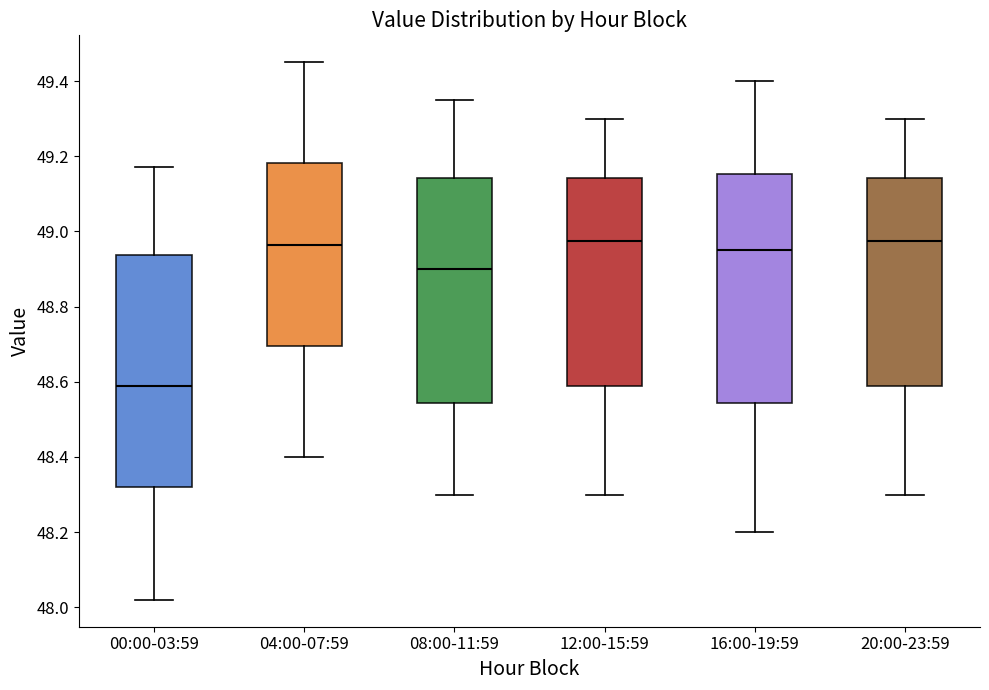

Which box has the lowest median line?

00:00-03:59